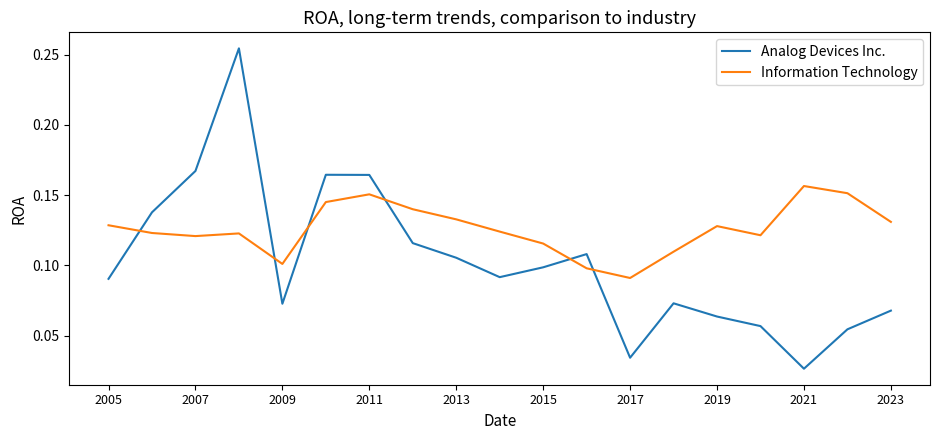

Rank the series by their maximum value, from highest to lowest.

Analog Devices Inc., Information Technology